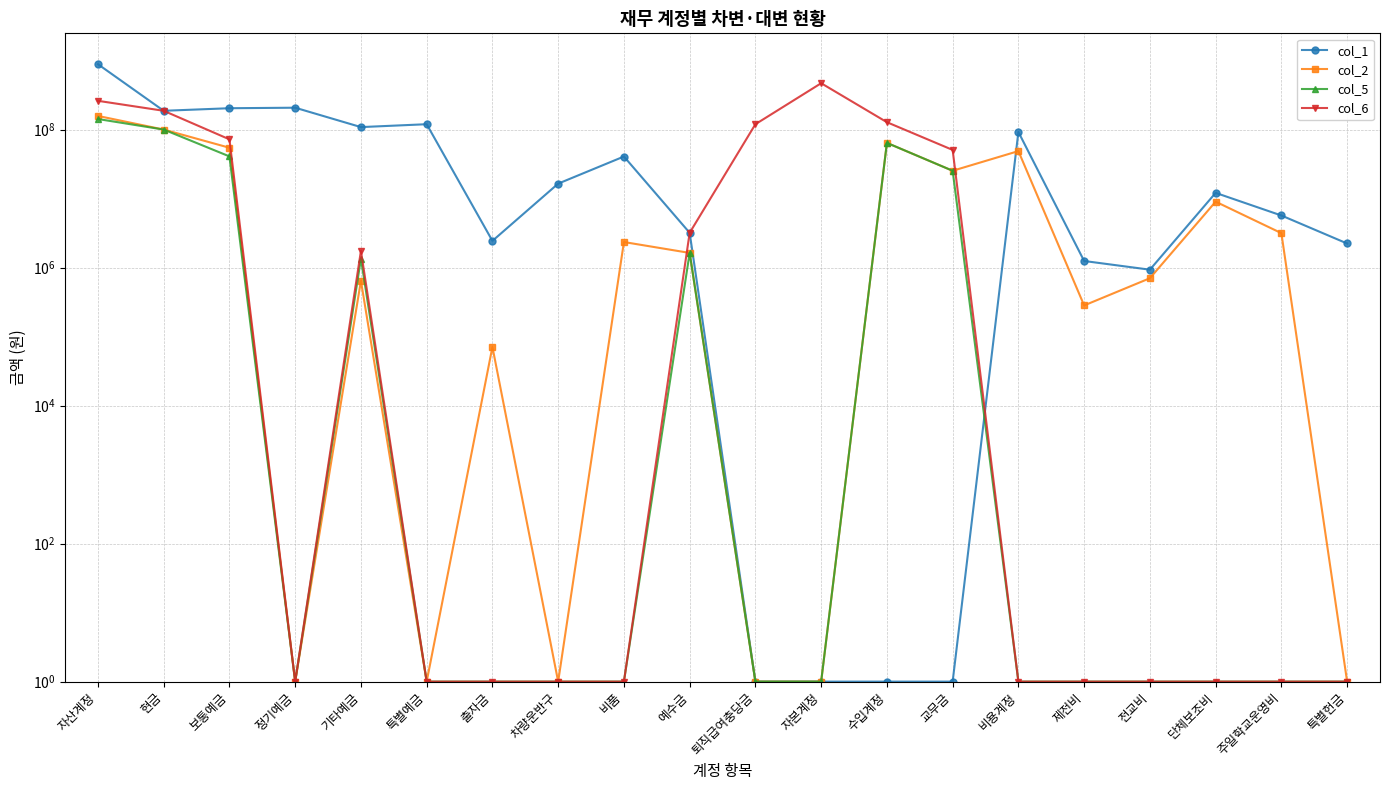

How many interior local valleys does the col_2 series have?

5